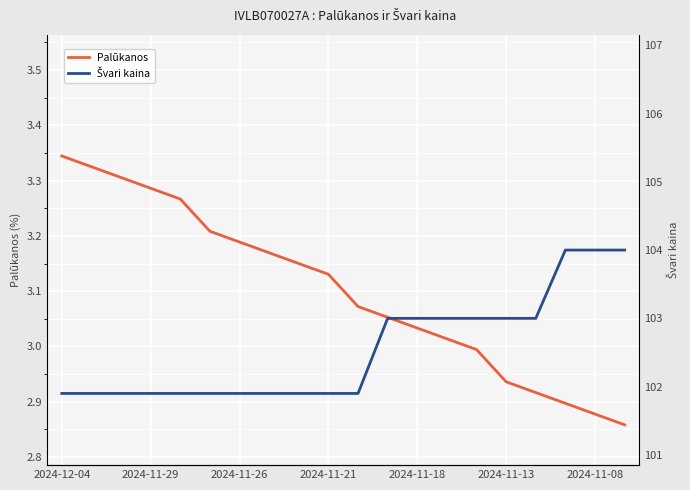

What are all the series names shown in the legend?

Palūkanos, Švari kaina